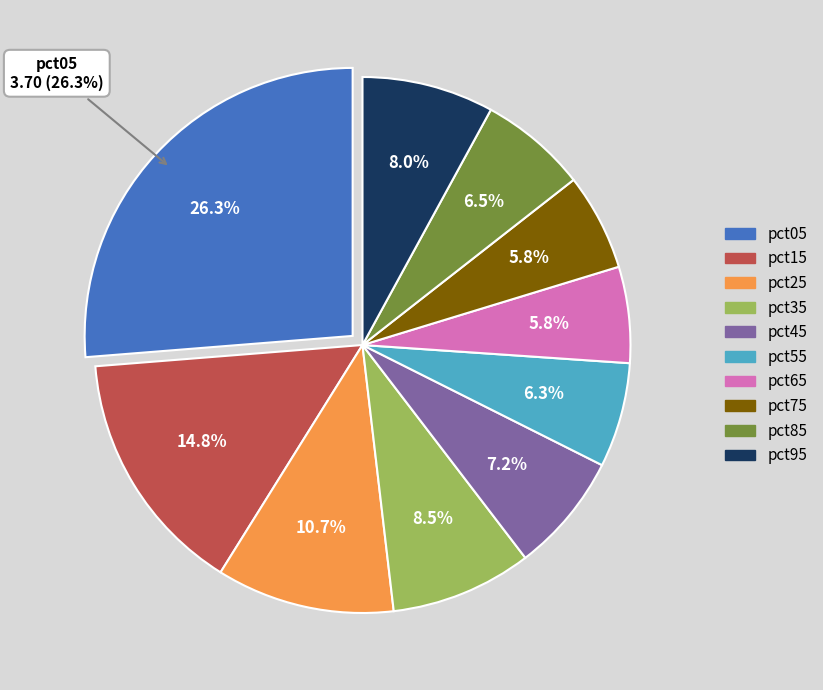

To the nearest percent, what percentage of the pie is pct95?

8%